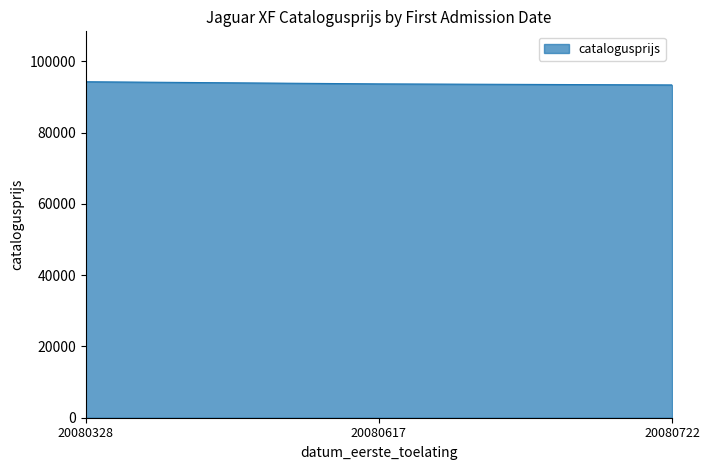

What is the greatest value displayed?

94245